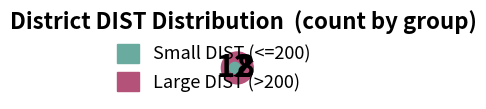

True or false: Adair-Casey accounts for 18% of the total.

False